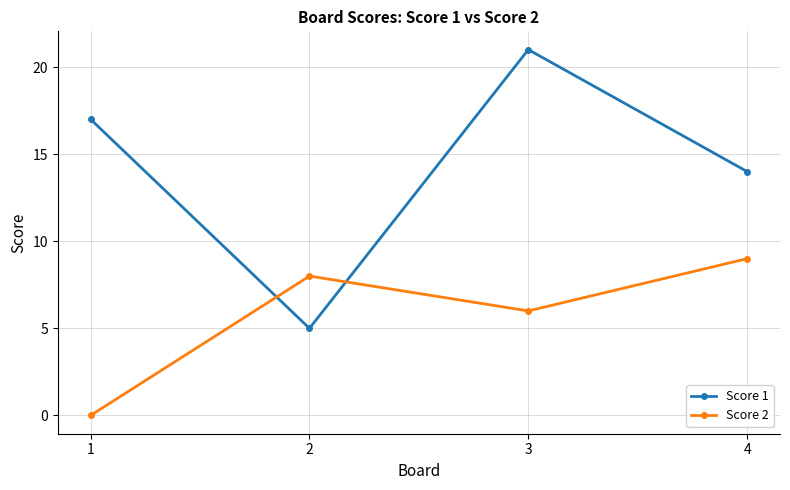

How many Score 2 values are between 6 and 9?

3